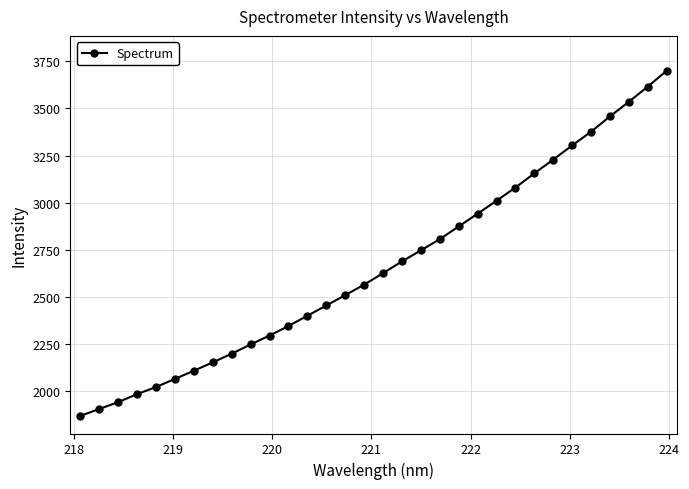

What is the smallest value displayed?

1867.1